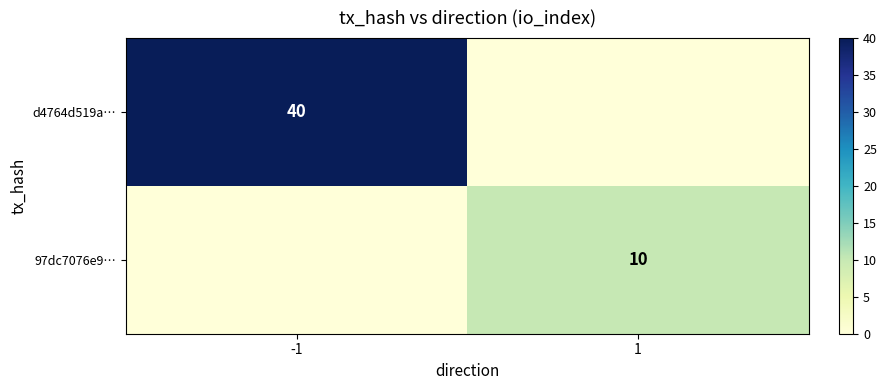

Is it true that 97dc7076e9… equals 10 at 1?

True